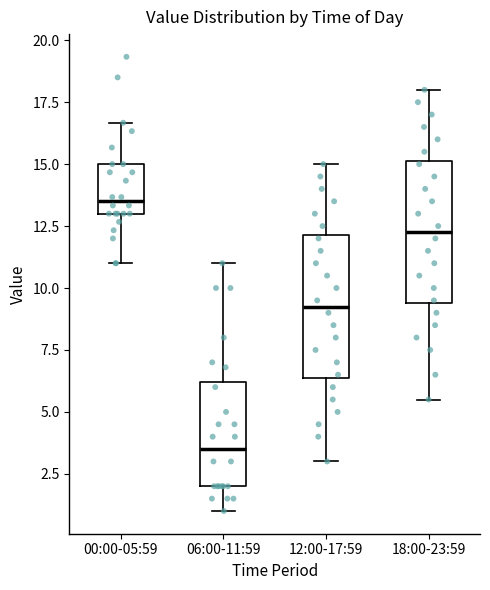

Reading left to right, transcribe this box plot: for each box, give where its median line is, the range the box spans, and where its two whiskers end, as read against the y-axis. The values are not printed on the chart, so give them approximately, as read against the axis.

00:00-05:59: median 13.5, box 13.0 to 15.0, whiskers 11.0 to 16.5
06:00-11:59: median 3.5, box 2.0 to 6.0, whiskers 1.0 to 11.0
12:00-17:59: median 9.5, box 6.5 to 12.0, whiskers 3.0 to 15.0
18:00-23:59: median 12.5, box 9.5 to 15.0, whiskers 5.5 to 18.0